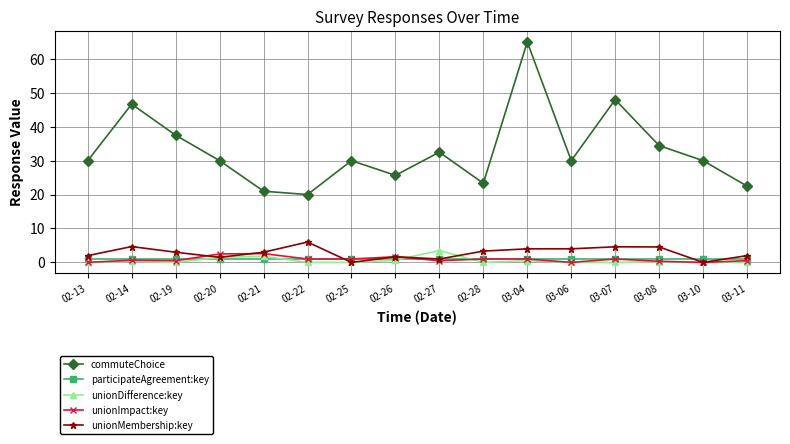

What is the value of the unionDifference:key point at the 9th from the left?

3.5